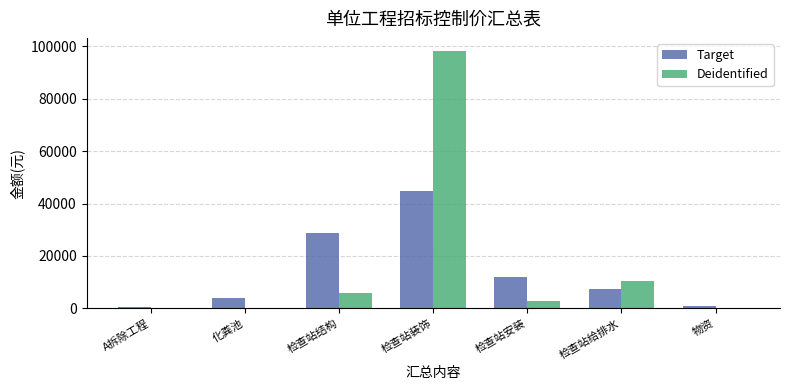

Does the chart contain stacked bars?

No